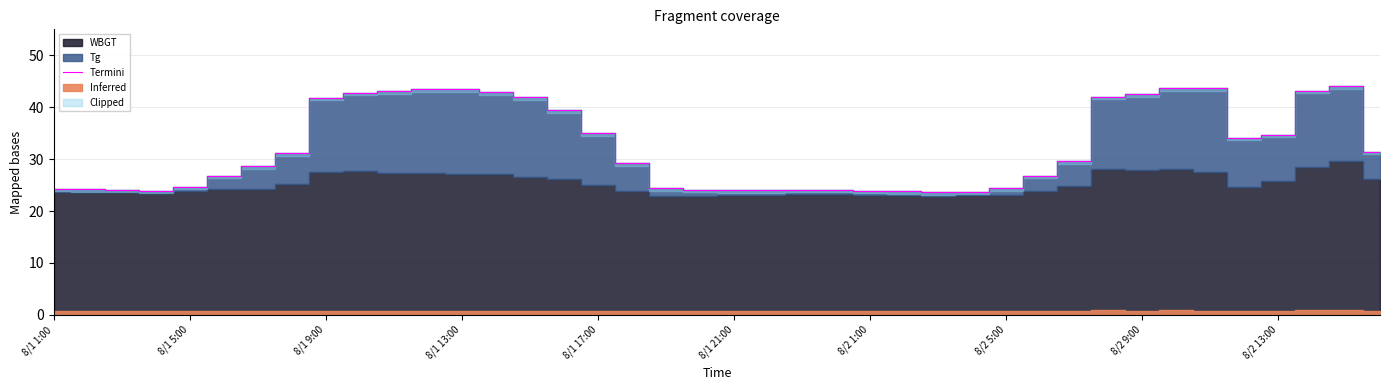

Is it true that the value at 30 is 29.6?

True